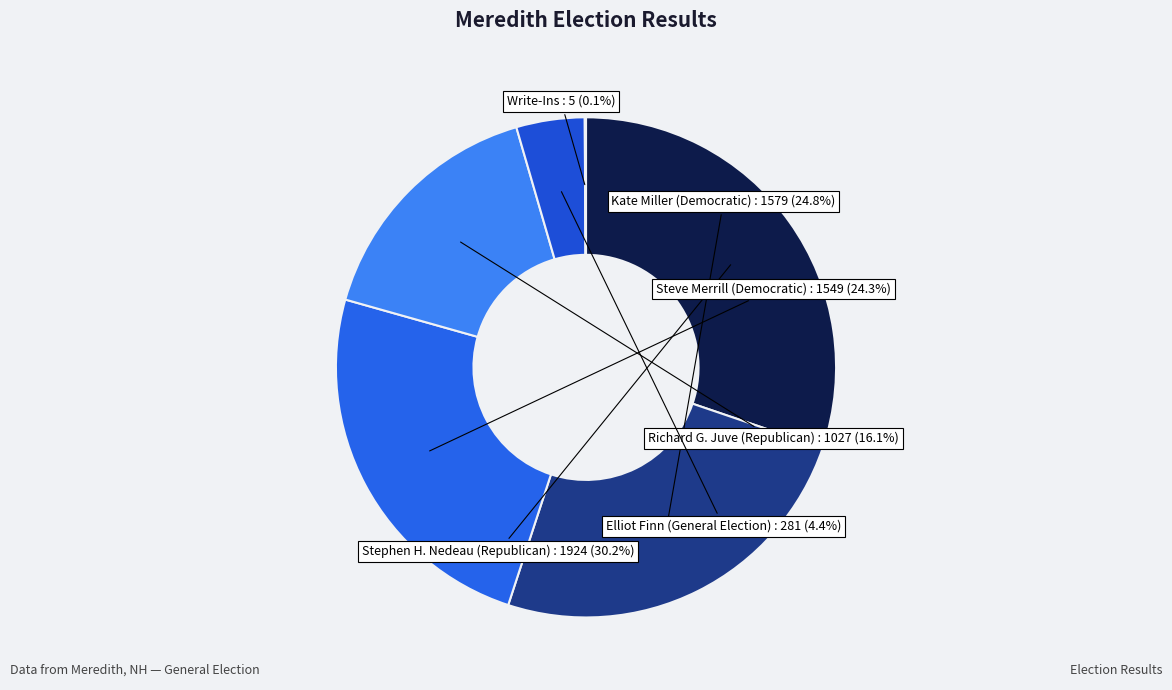

The Richard G. Juve (Republican) slice represents 16% of the pie. True or false?

True